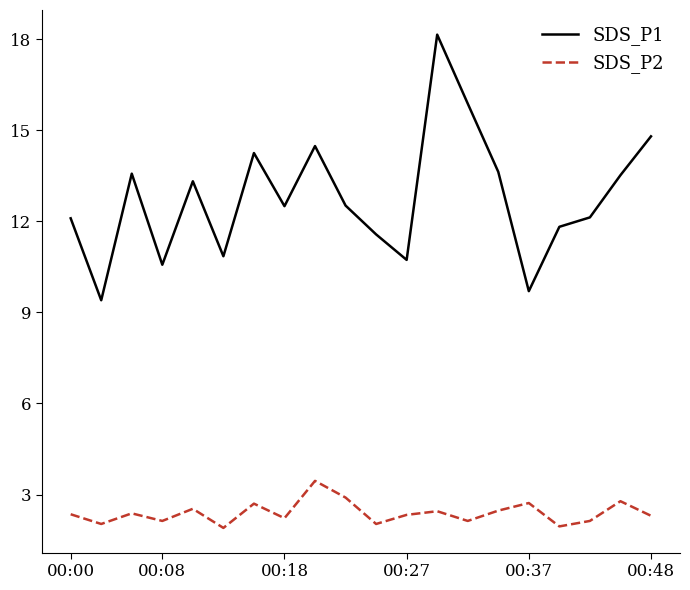

At how many categories does at least one series exceed 16?

1